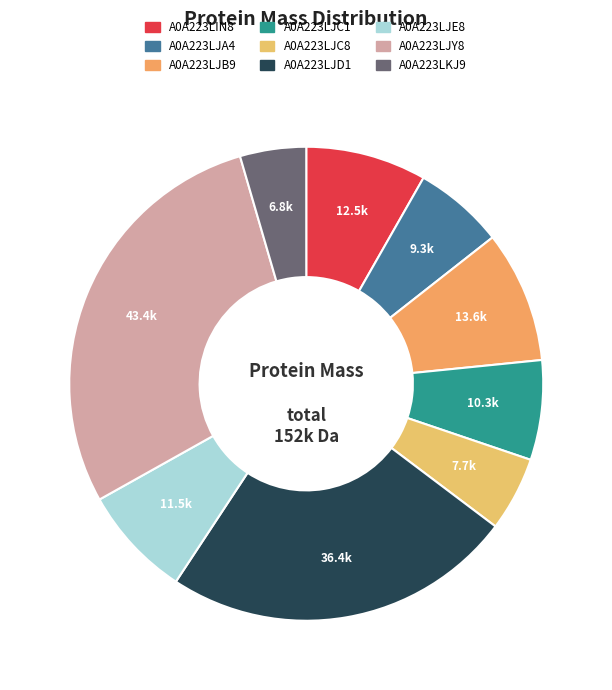

Is there any slice that represents more than half of the pie?

No